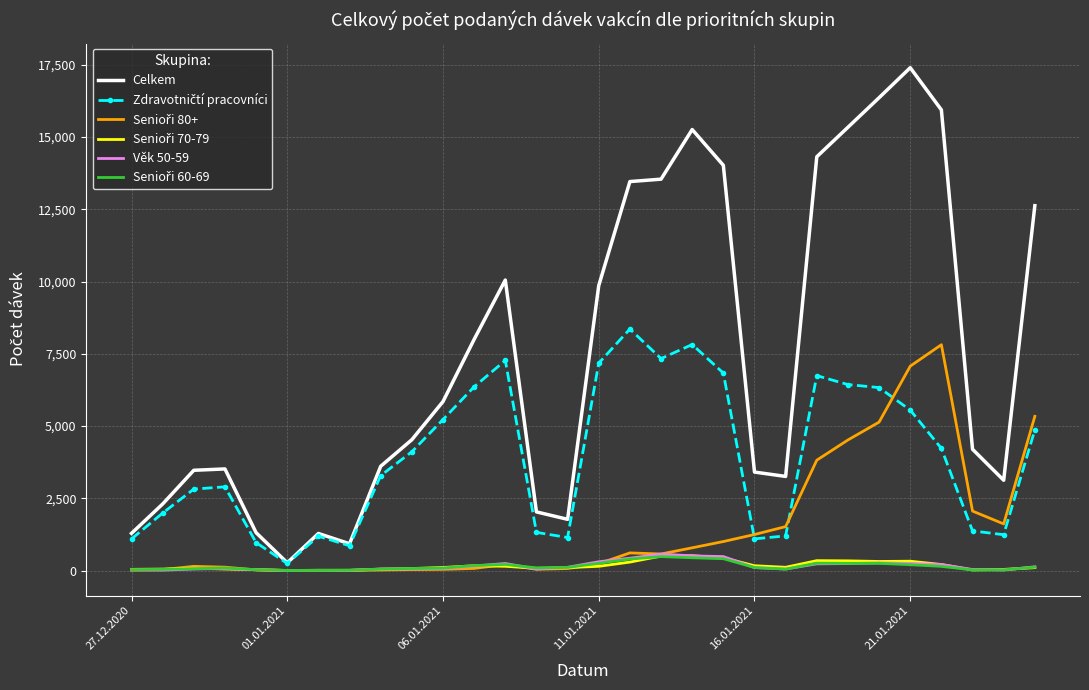

What is the greatest value displayed?

17397